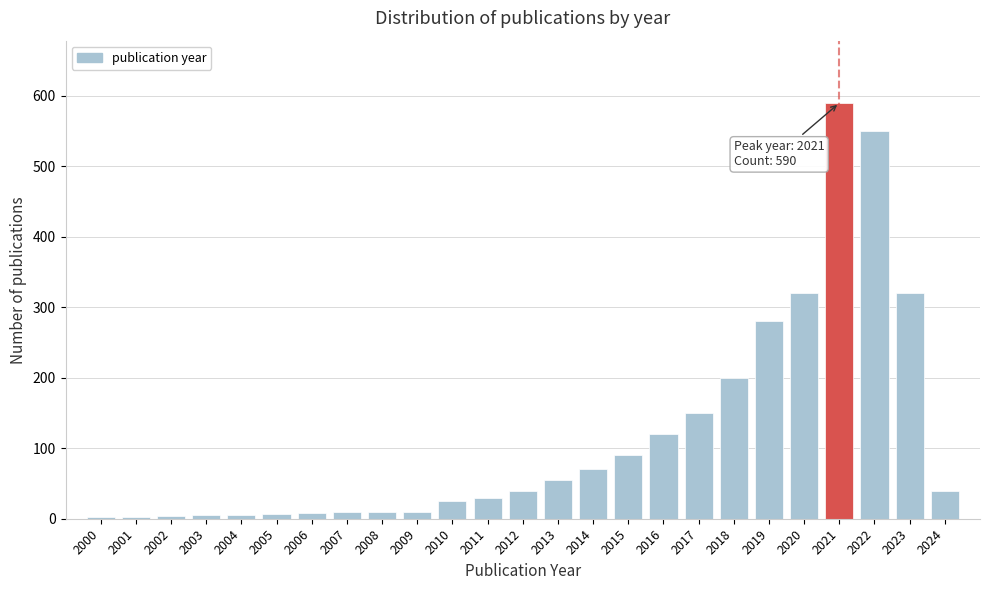

What is the sum of all values?

2944